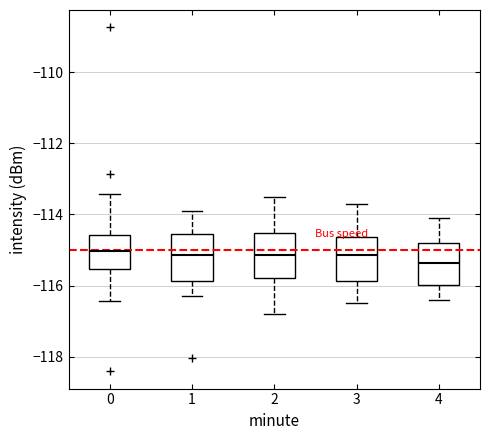

Where does the median line of the box at x = 3 sit on the y-axis? The values are not printed on the chart, so give them approximately, as read against the axis.

-115.2